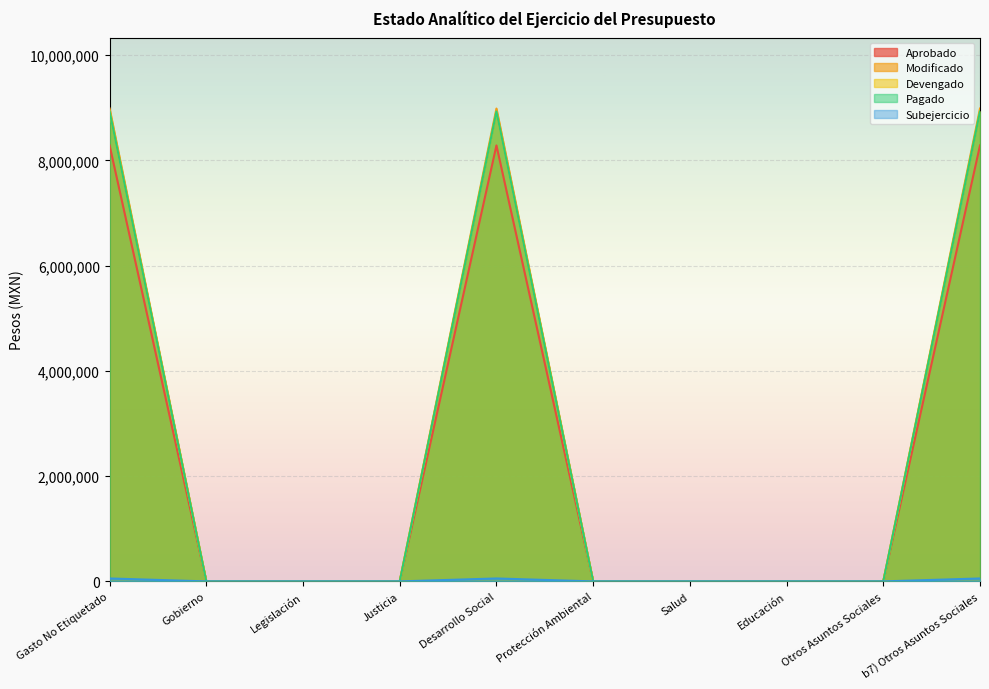

True or false: Aprobado has more than 2 points higher than both neighbors.

False